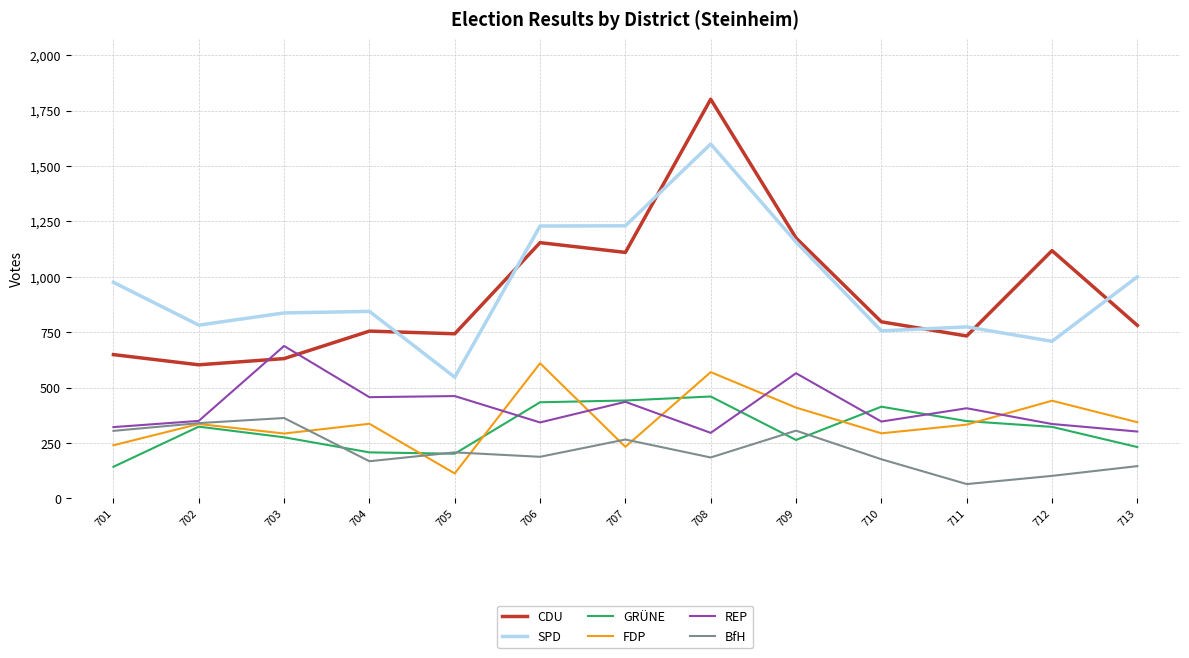

True or false: GRÜNE has a value of 202 at 705.

True